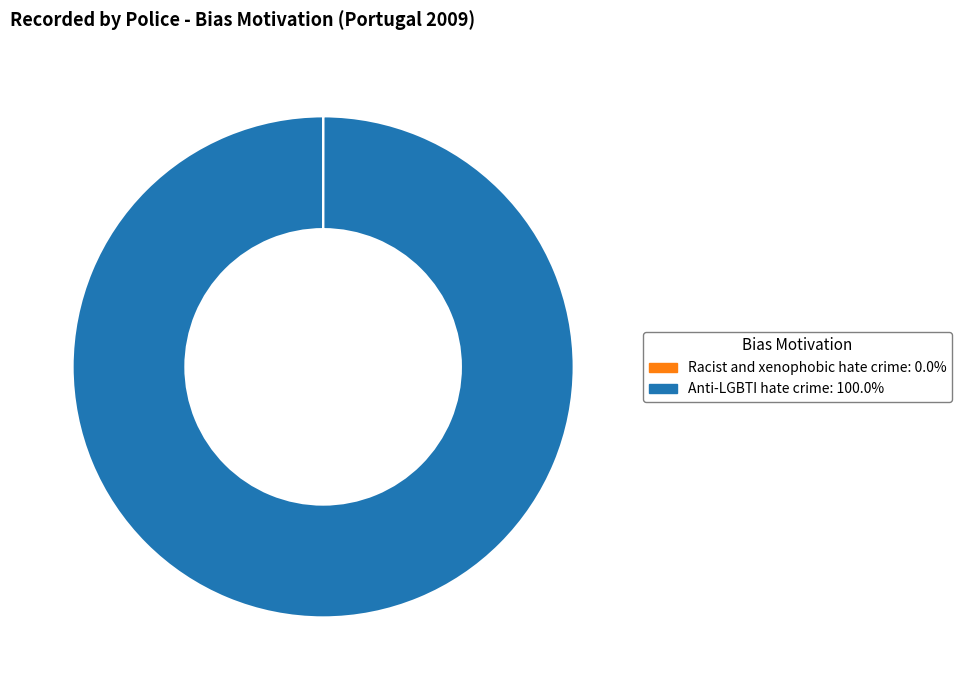

What is the majority slice?

Anti-LGBTI hate crime